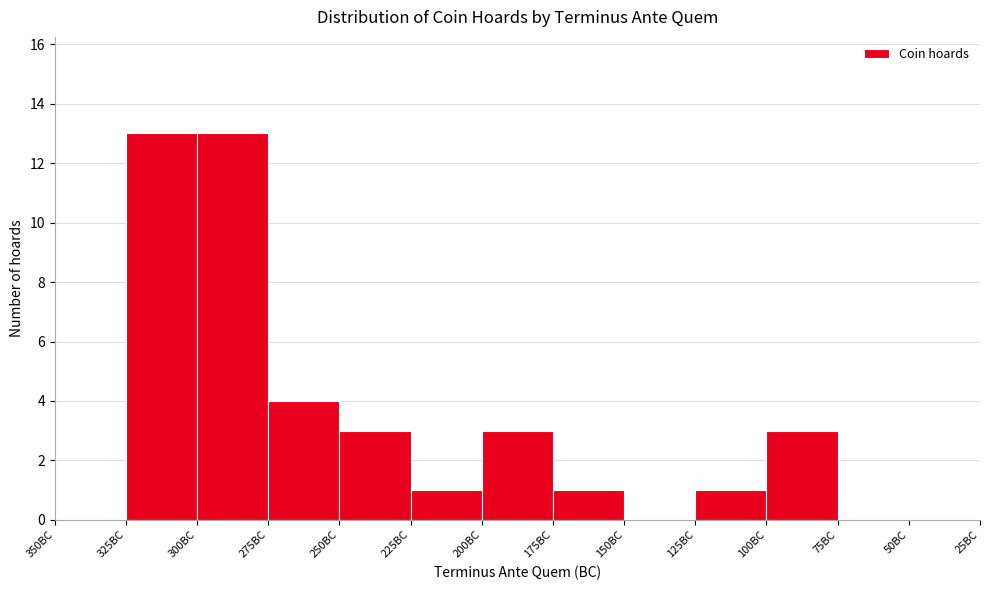

Reading left to right, what are all the values shown in this chart?

350BC=0	325BC=13	300BC=13	275BC=4	250BC=3	225BC=1	200BC=3	175BC=1	150BC=0	125BC=1	100BC=3	75BC=0	50BC=0